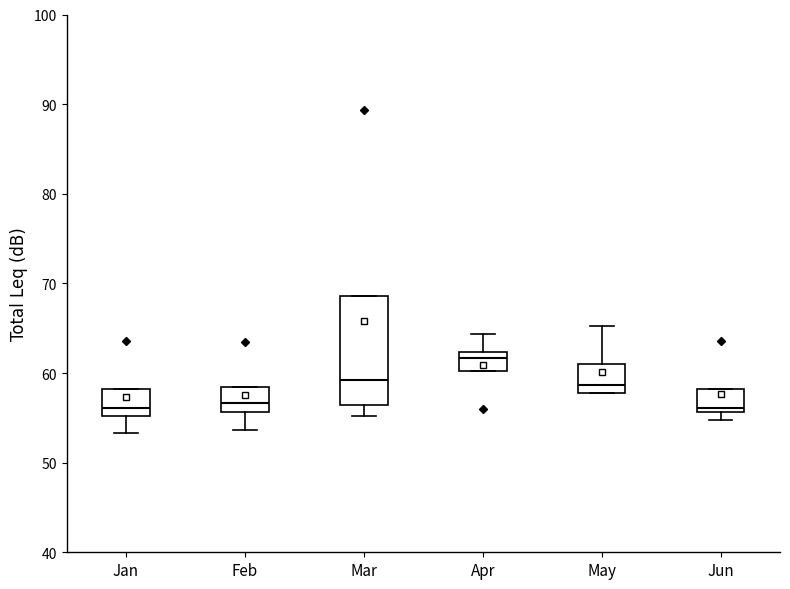

Which box is the tallest, from its lower edge to its upper edge?

Mar